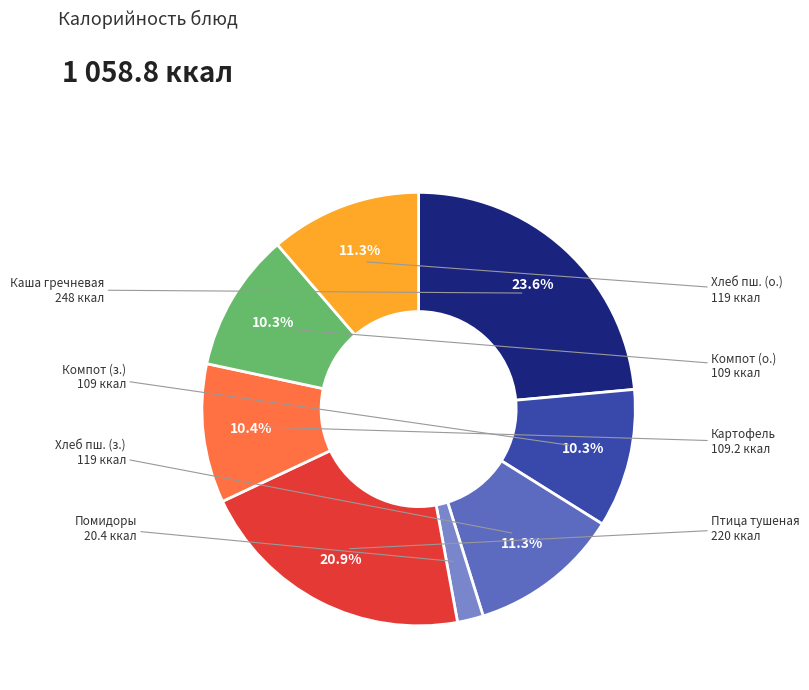

Does any single category account for the majority?

No